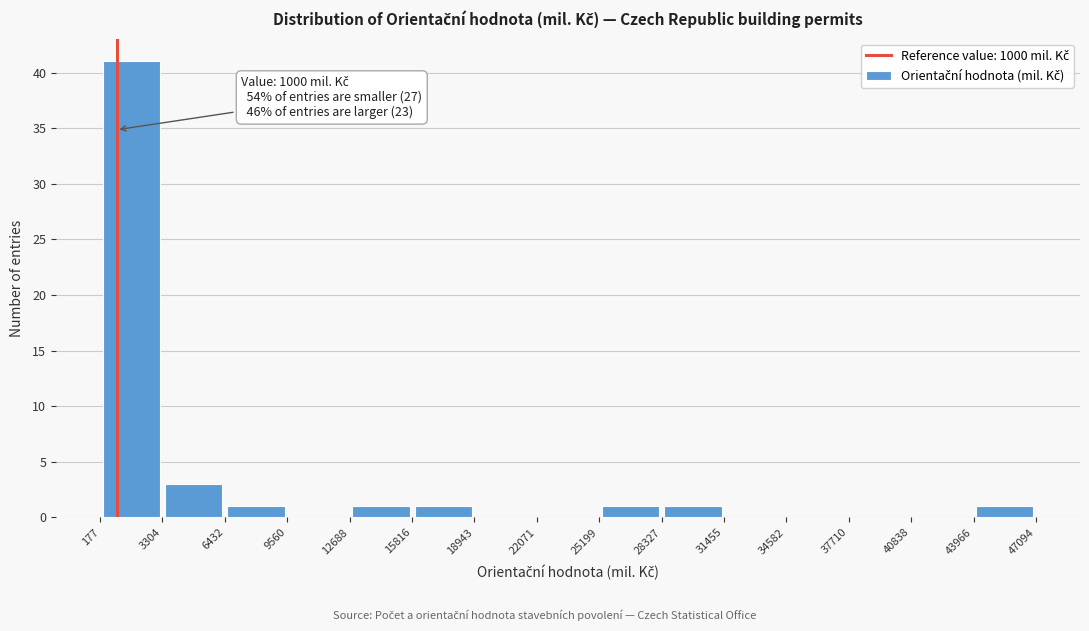

Over which range of the x-axis is the bar tallest?

177 to 3304